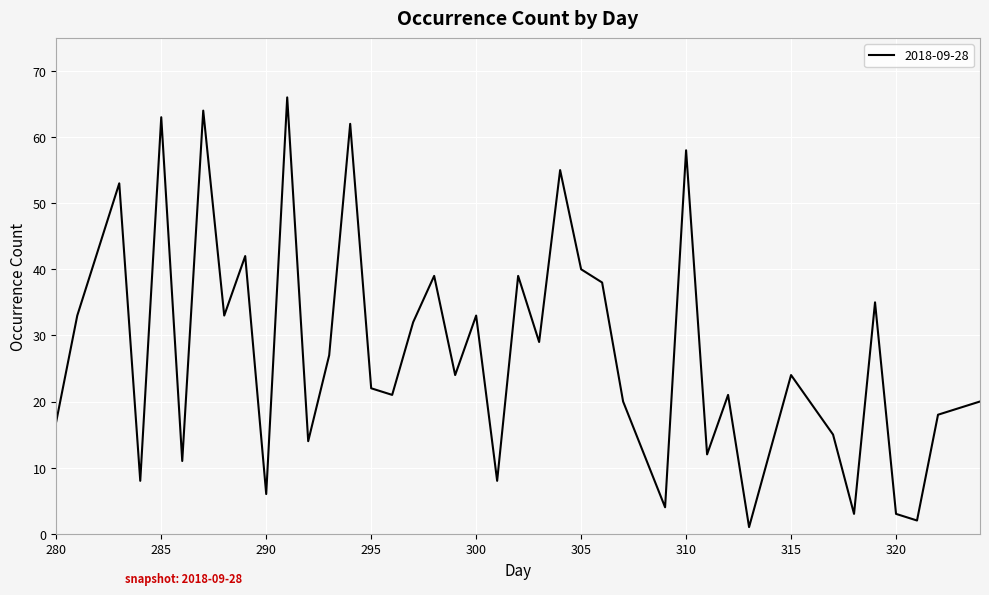

What is the greatest value displayed?

66